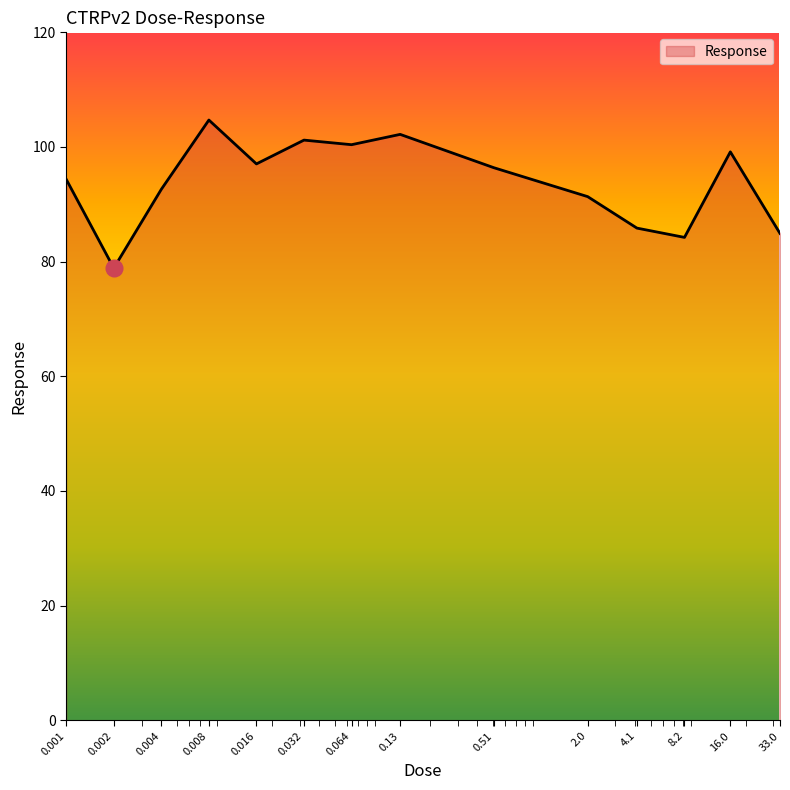

Count the number of categories in the chart.

14